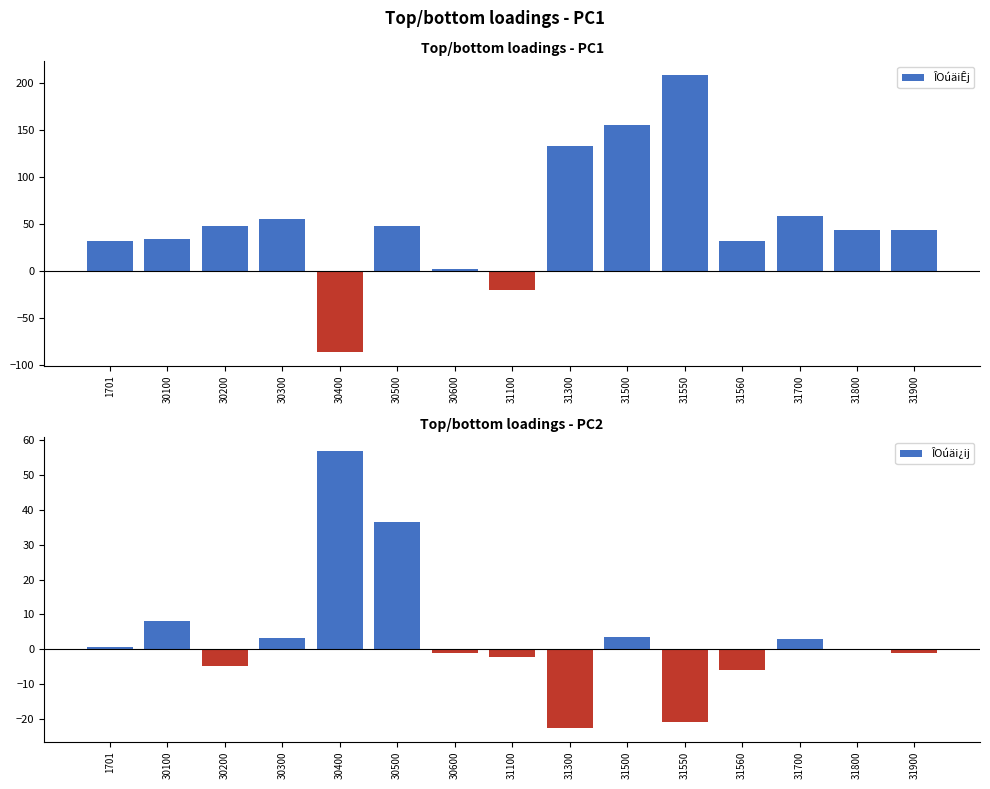

What is the value of the ÎOúäiÊj bar at the 1st from the left?

31.5